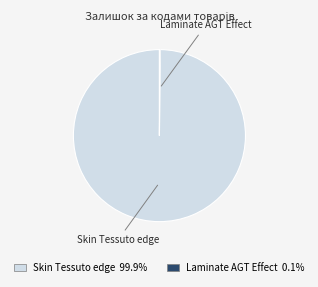

Is there a majority slice in this chart?

Yes